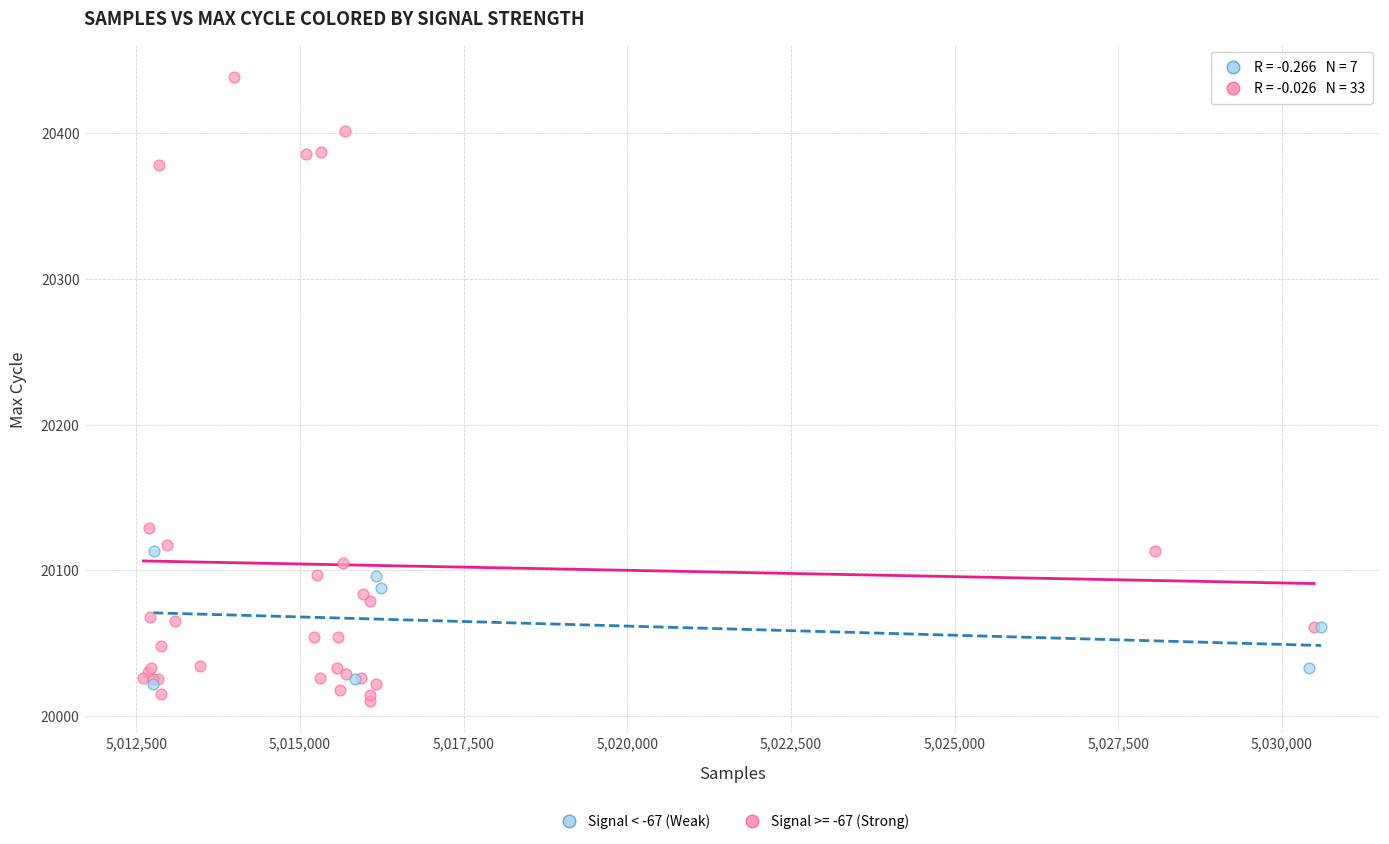

Which series has the widest spread of Y values?

Signal >= -67 (Strong)